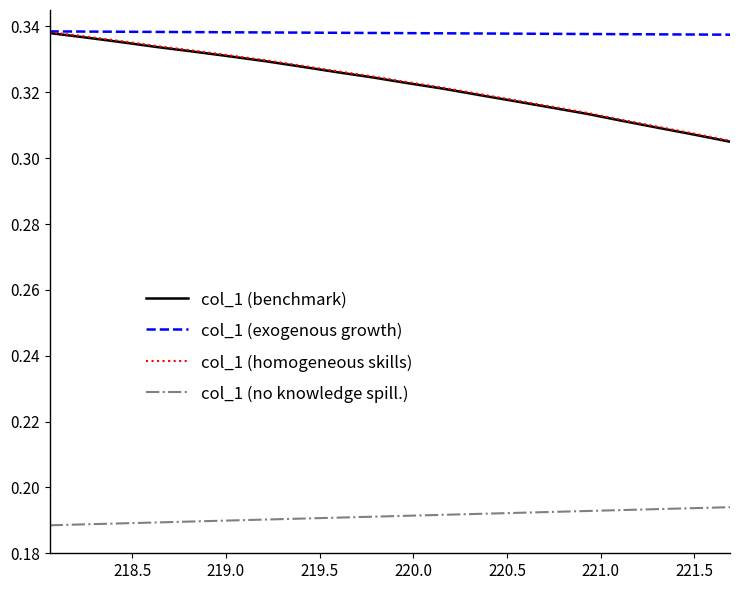

What is the sum of all col_1 (exogenous growth) values?

6.8